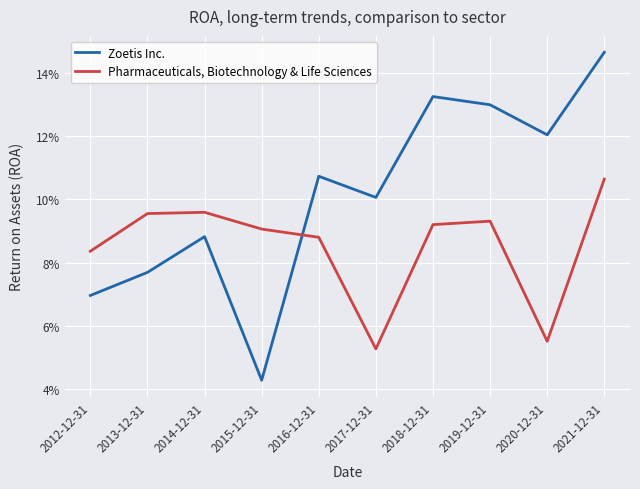

After their last crossing, which series has the higher values: Pharmaceuticals, Biotechnology & Life Sciences or Zoetis Inc.?

Zoetis Inc.